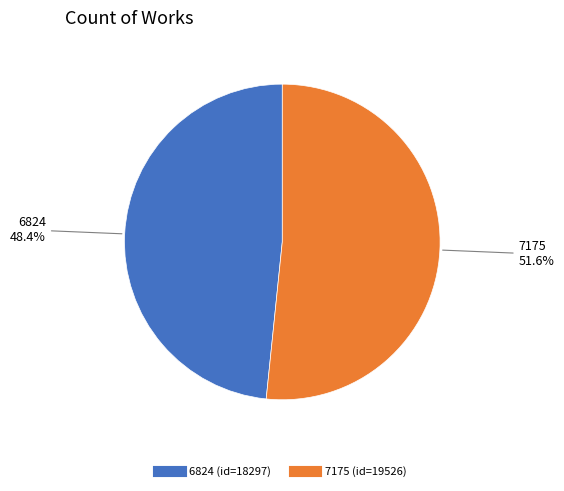

How many segments does this pie chart have?

2